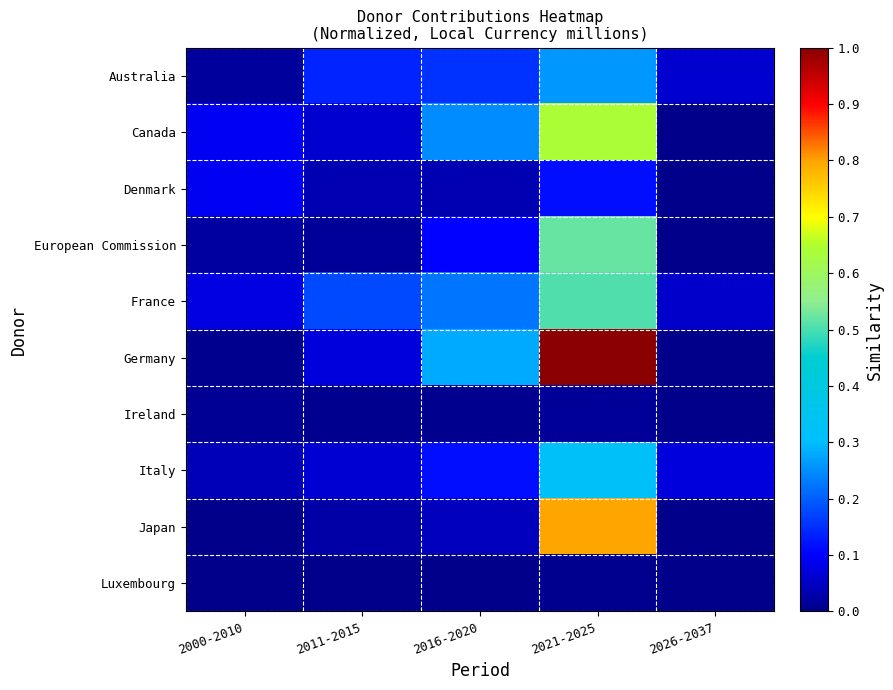

At 2021-2025, list the series in order from smallest to largest.

Luxembourg, Ireland, Denmark, Australia, Italy, France, European Commission, Canada, Japan, Germany